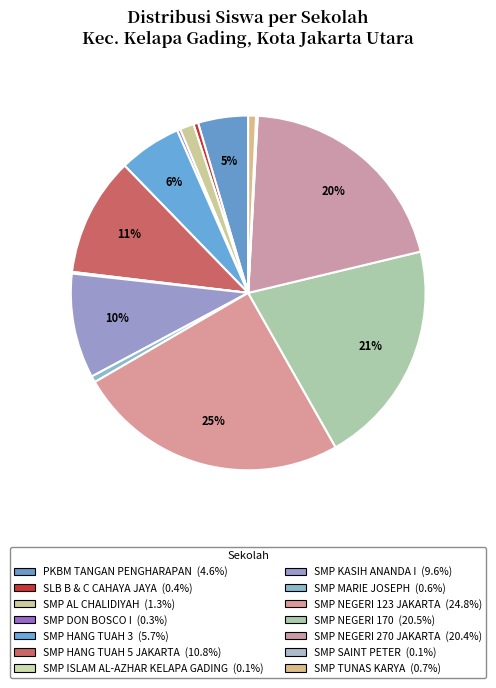

To the nearest percent, what is the difference between the SLB B & C CAHAYA JAYA and SMP HANG TUAH 5 JAKARTA slice percentages?

10%